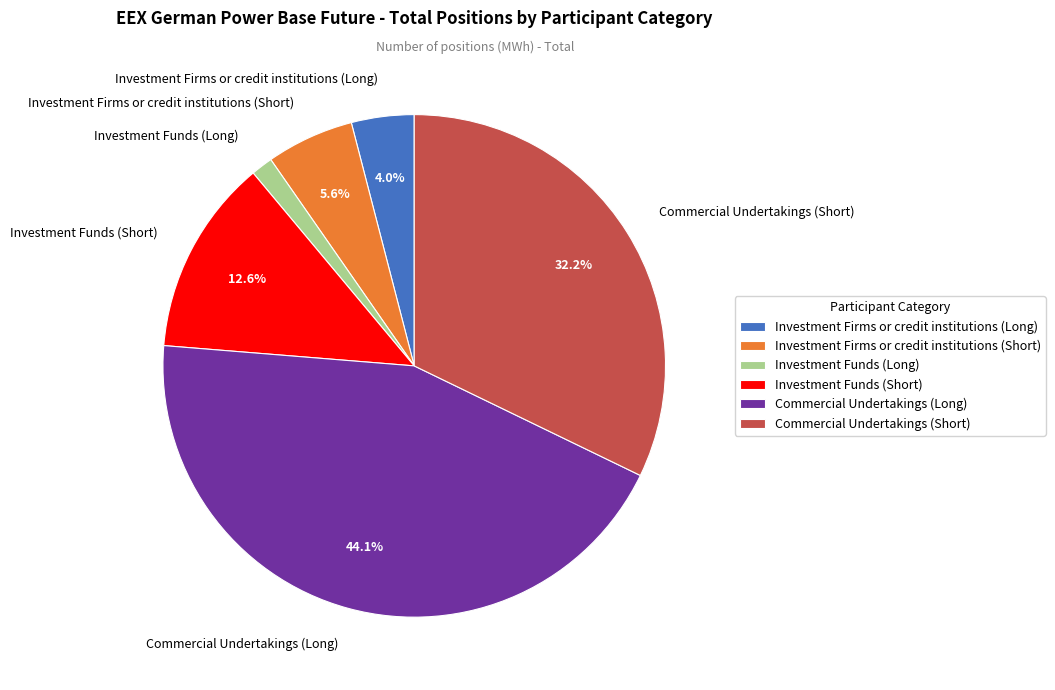

Approximately how many times larger is the value at Investment Funds (Short) compared to Commercial Undertakings (Long)?

0.3